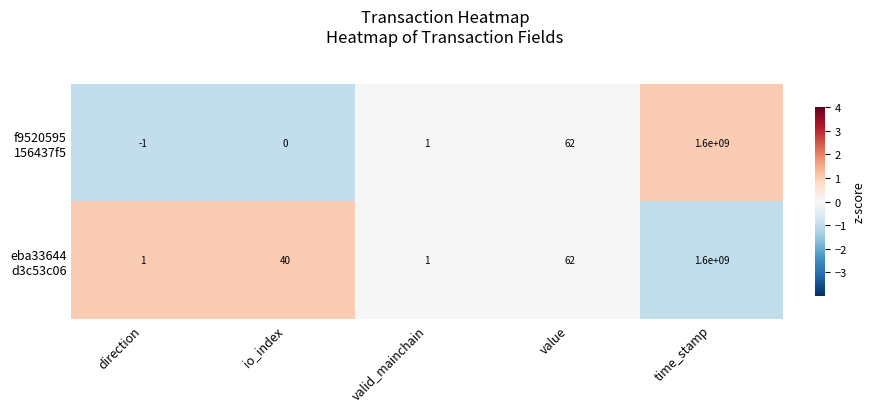

What is the greatest value displayed?

1600000000